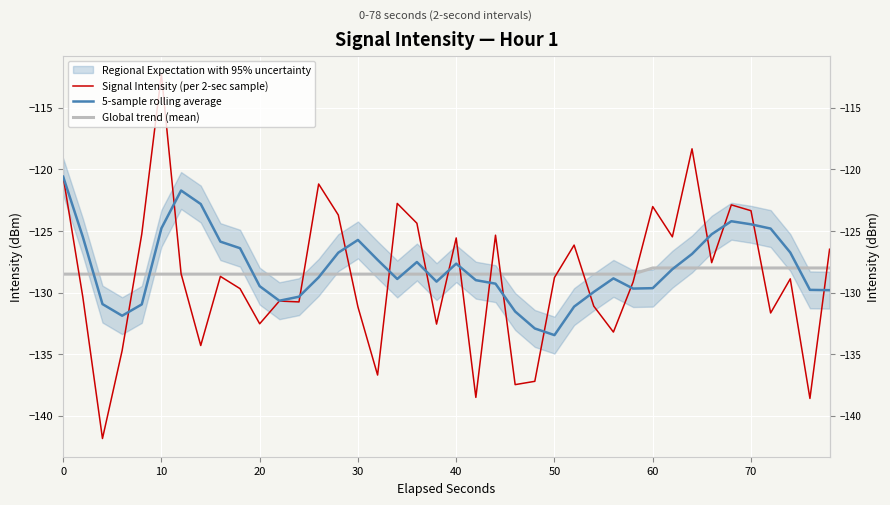

True or false: Global trend (mean) and 5-sample rolling average cross at least once.

True